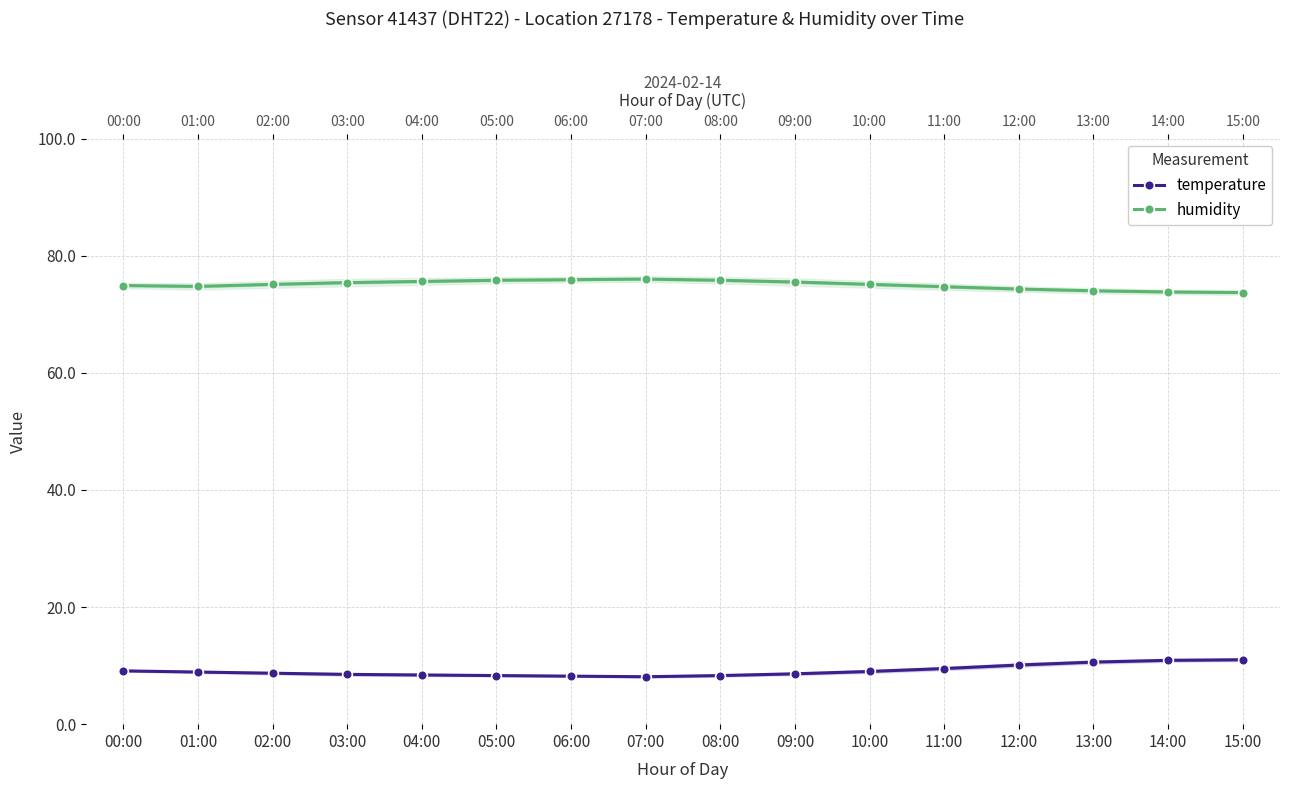

True or false: temperature and humidity intersect in this chart.

False